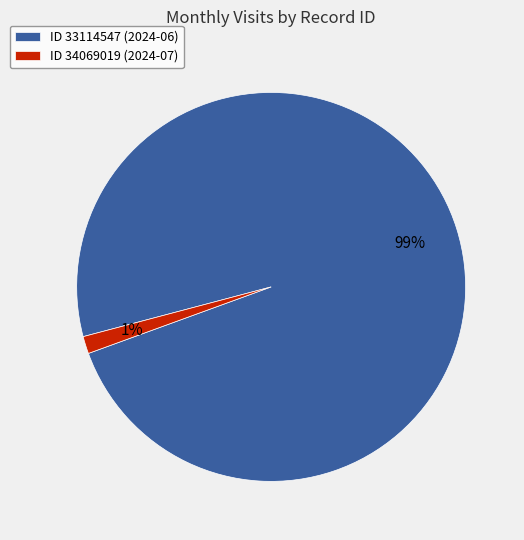

Which slice is the largest?

ID 33114547 (2024-06)